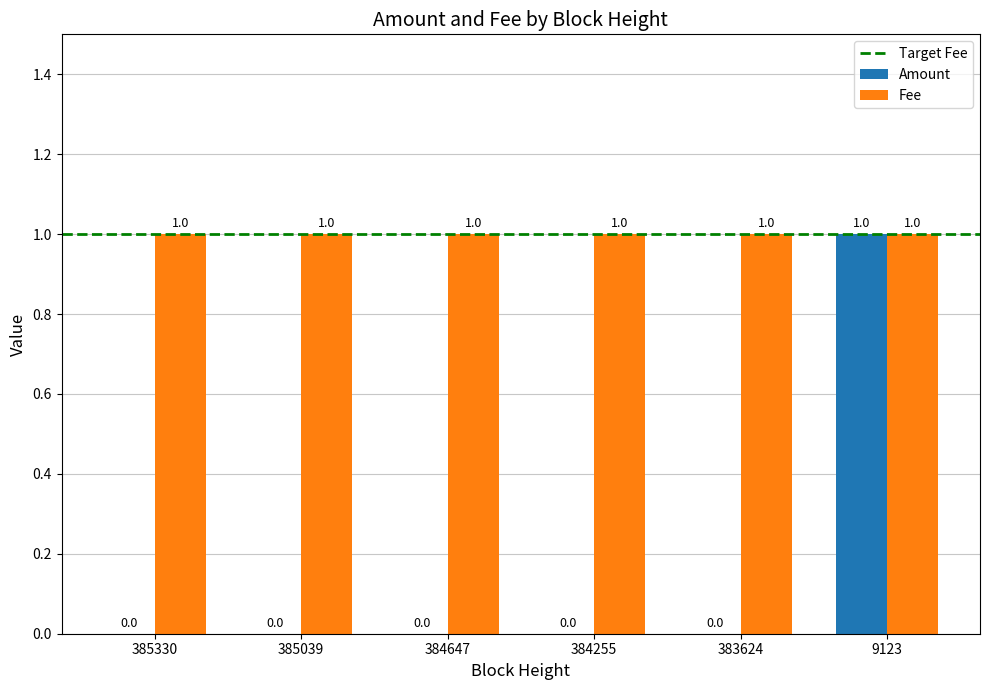

At which category is the sum across all series the highest?

9123